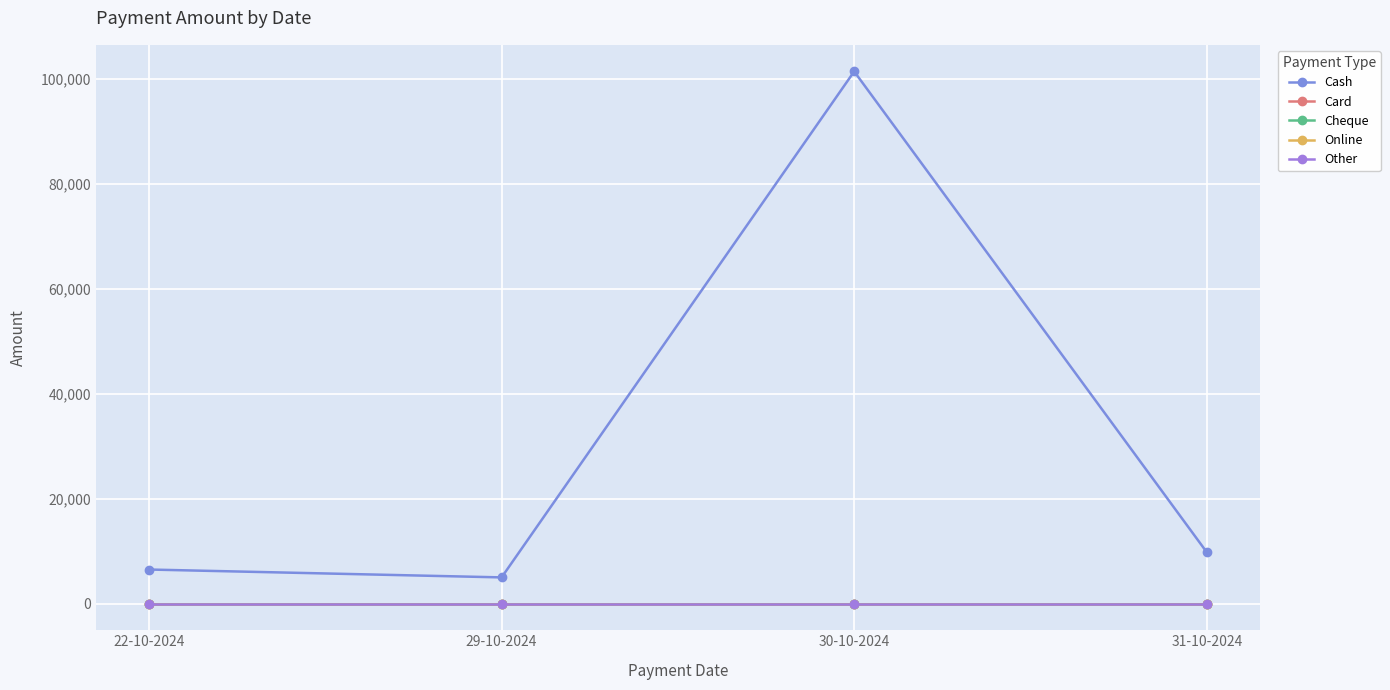

Does the chart have visible grid lines?

Yes